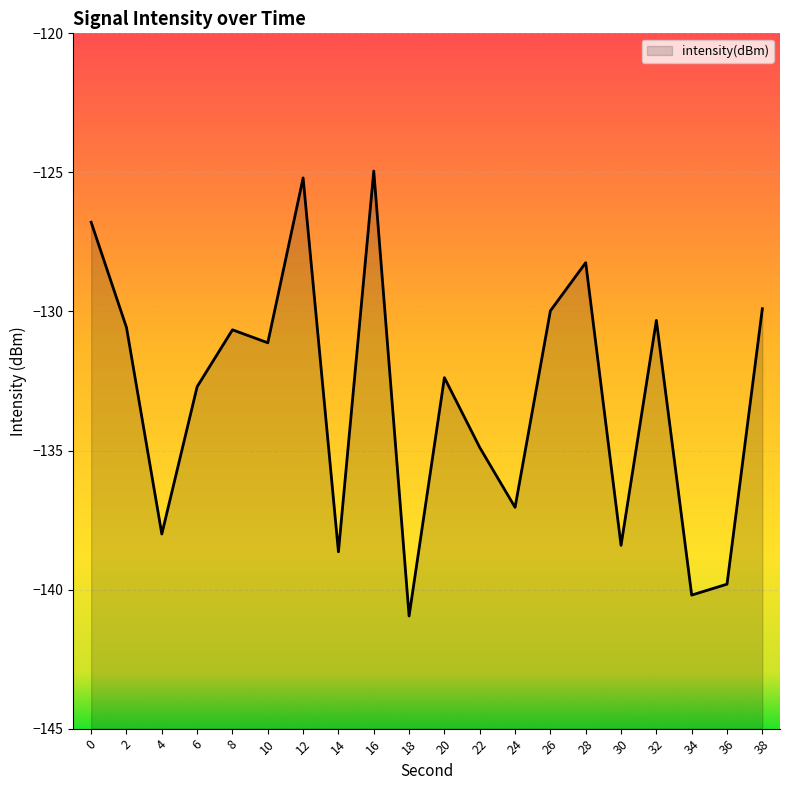

What is the minimum value shown in the chart?

-141.0